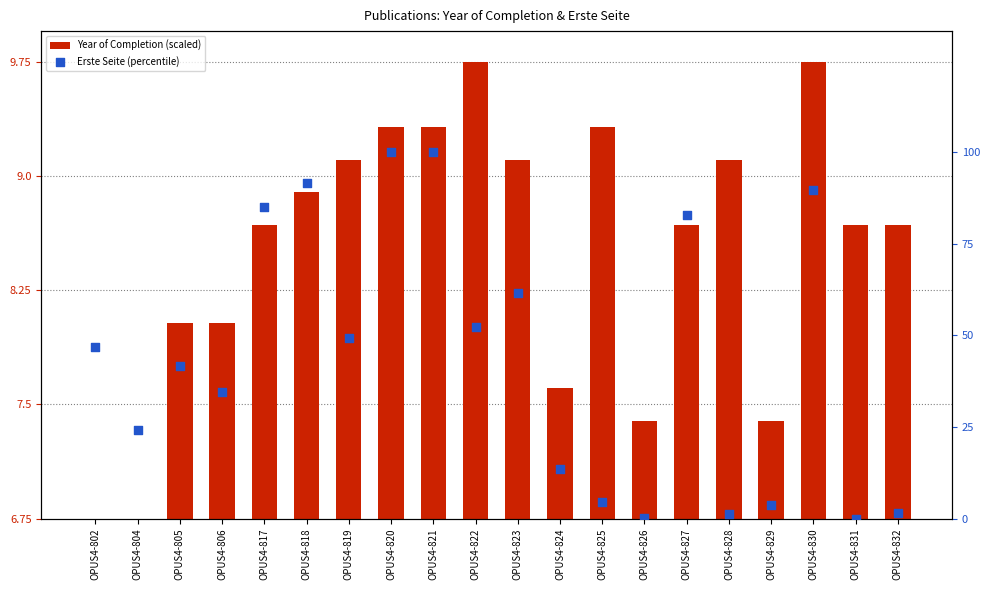

Which series has the largest Y range (max minus min)?

Erste Seite (percentile)